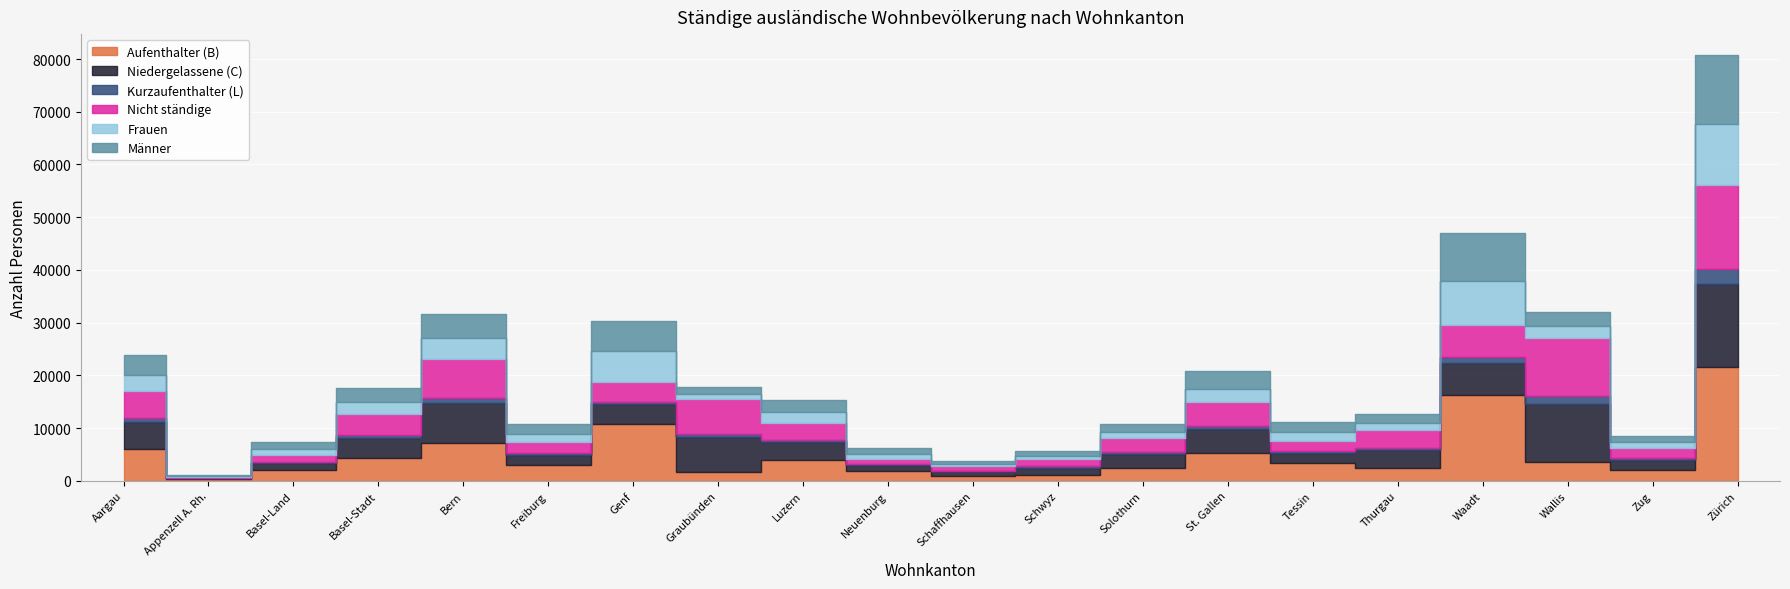

Is this an area chart (filled region under the line)?

No